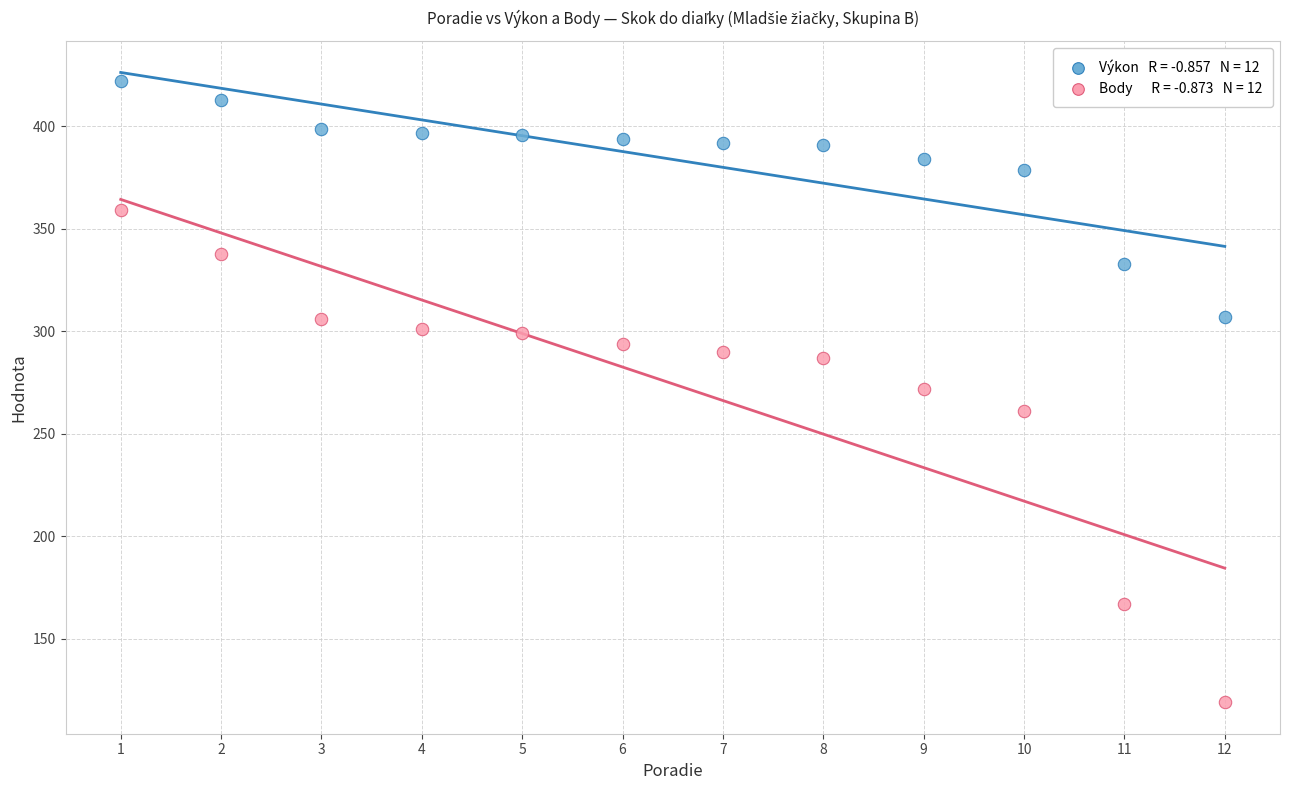

Across all data points, what is the range of Y values (max minus min)?

303